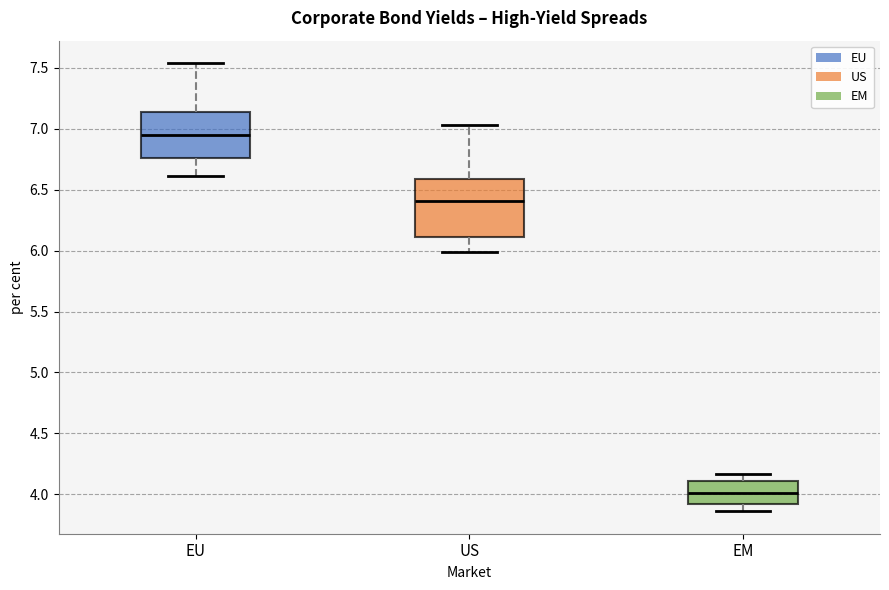

Comparing the boxes themselves (not the whiskers), which one is the tallest?

US